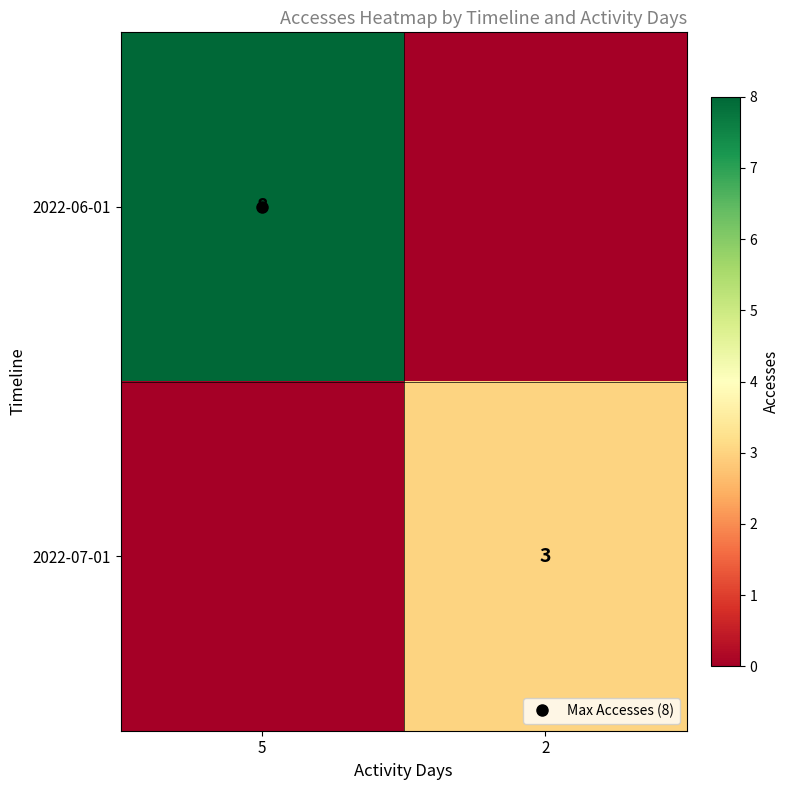

What is the maximum value shown in the chart?

8